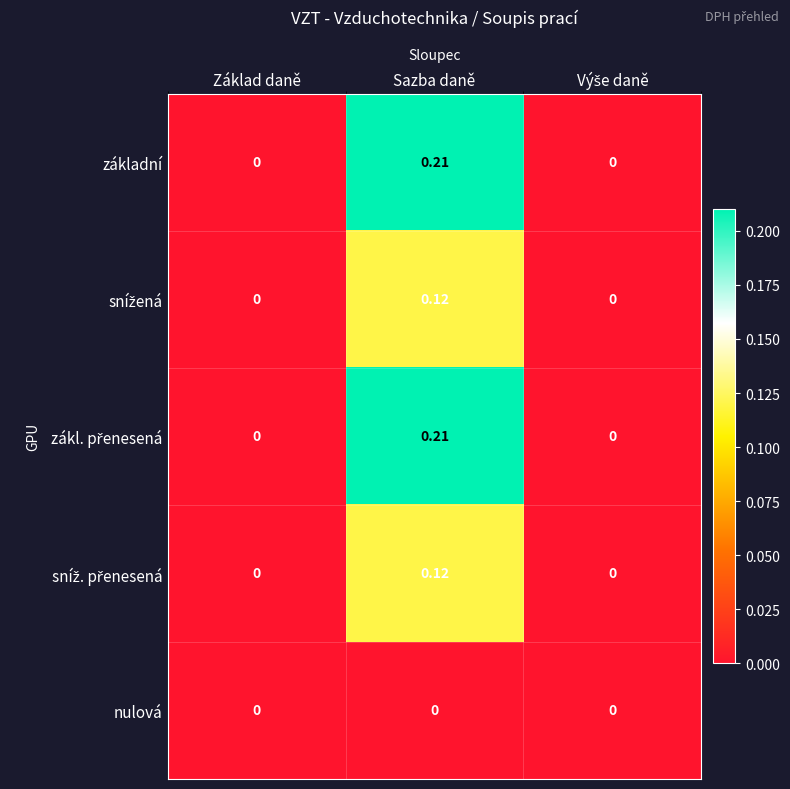

At which category is the sum across all series the highest?

Sazba daně